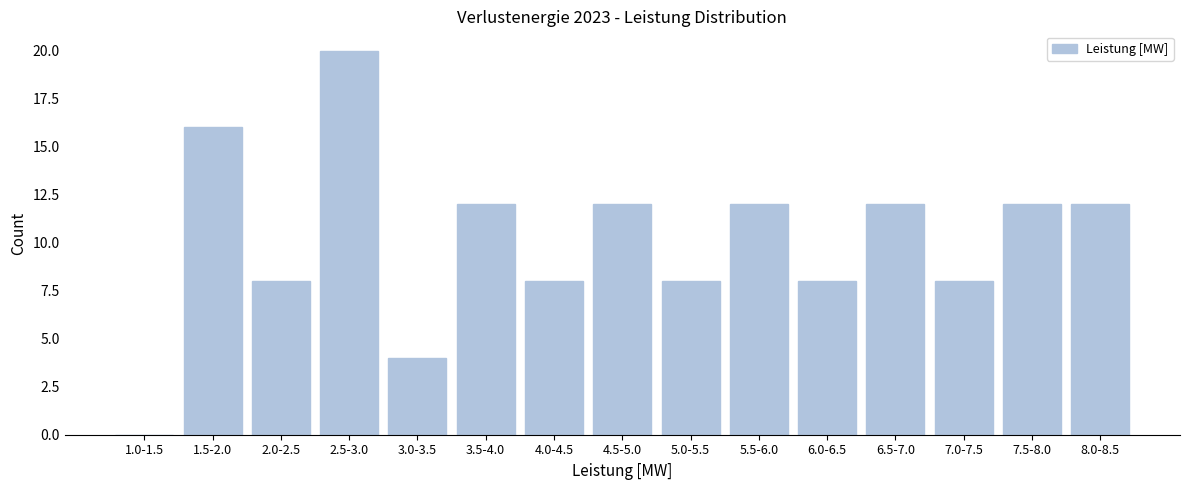

True or false: the data shows 11 at 4.0-4.5.

False